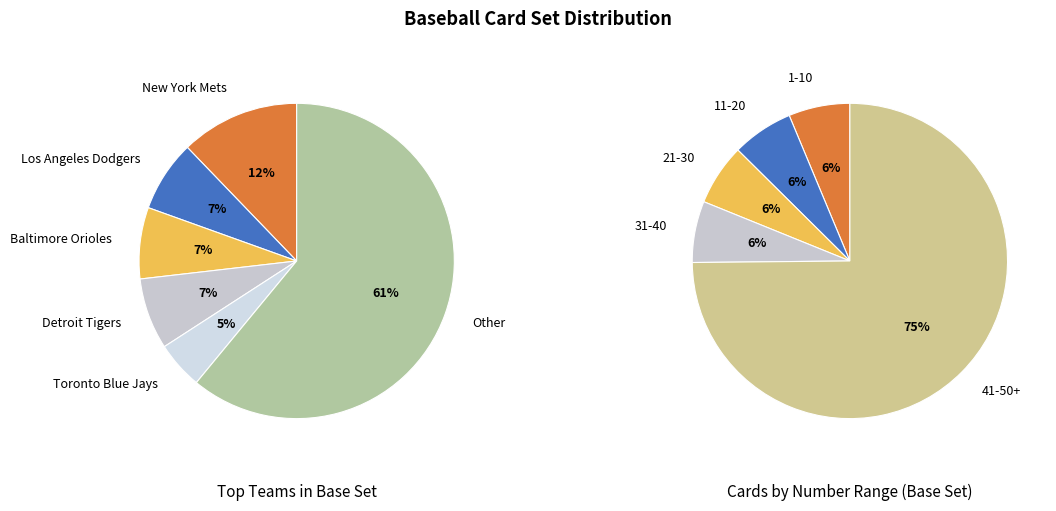

What is the smallest slice in the pie chart?

Toronto Blue Jays